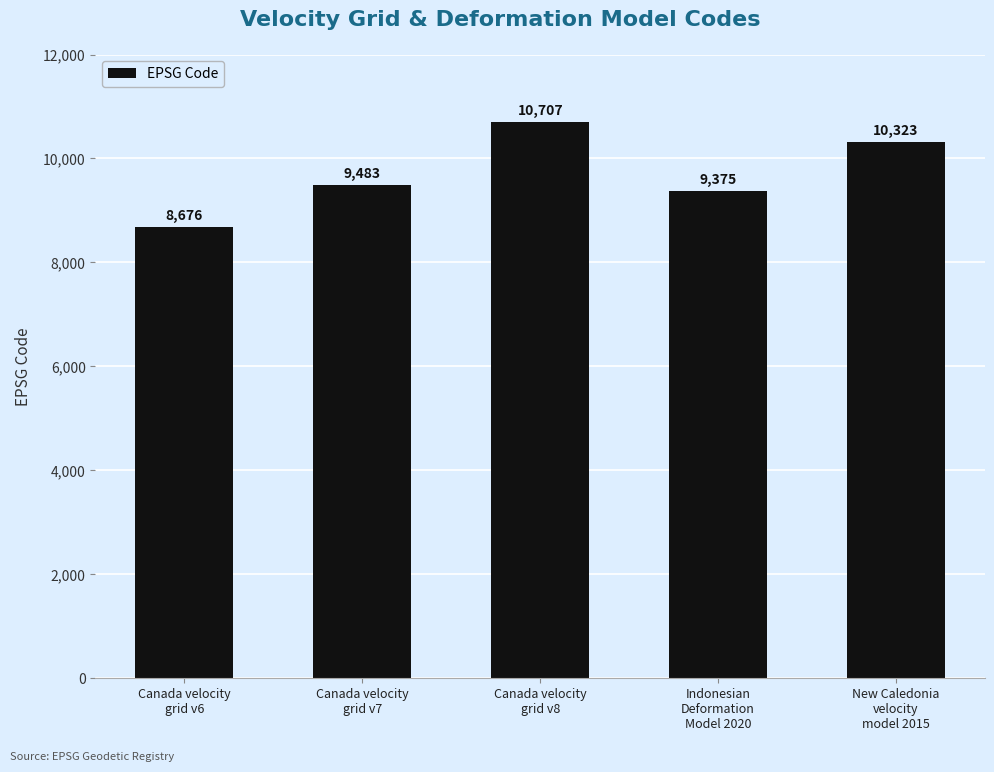

Rank the categories by value from highest to lowest.

Canada velocity
grid v8, New Caledonia
velocity
model 2015, Canada velocity
grid v7, Indonesian
Deformation
Model 2020, Canada velocity
grid v6